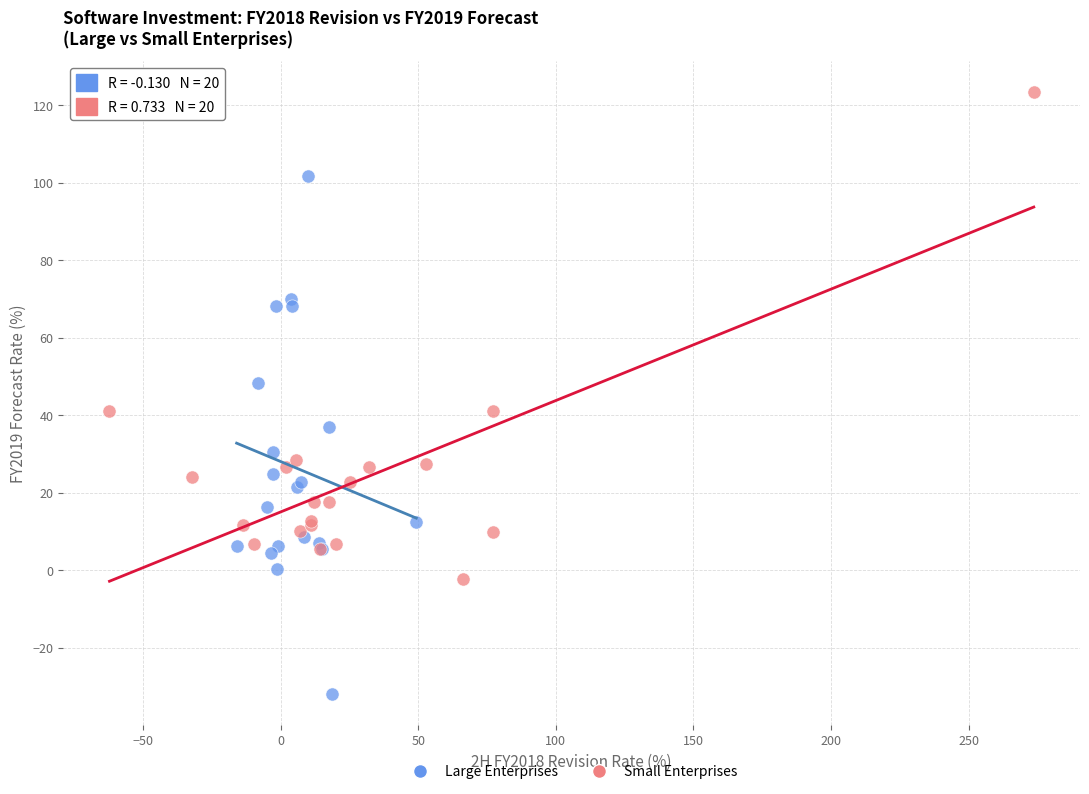

Which series reaches the maximum Y coordinate?

Small Enterprises